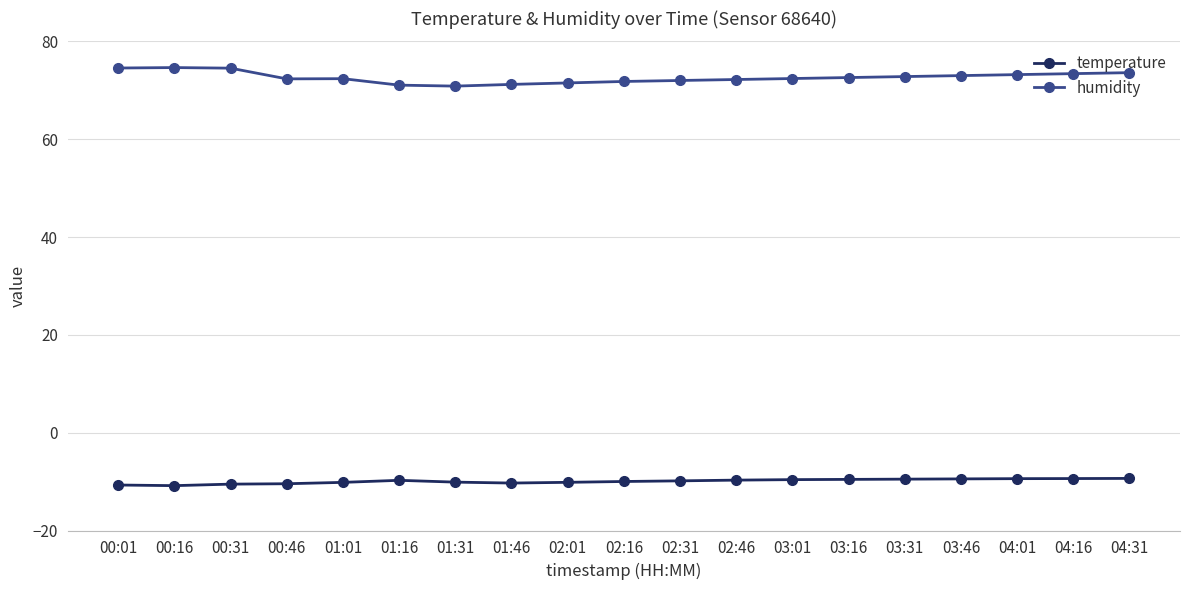

List the series in order of their peak value, lowest first.

temperature, humidity